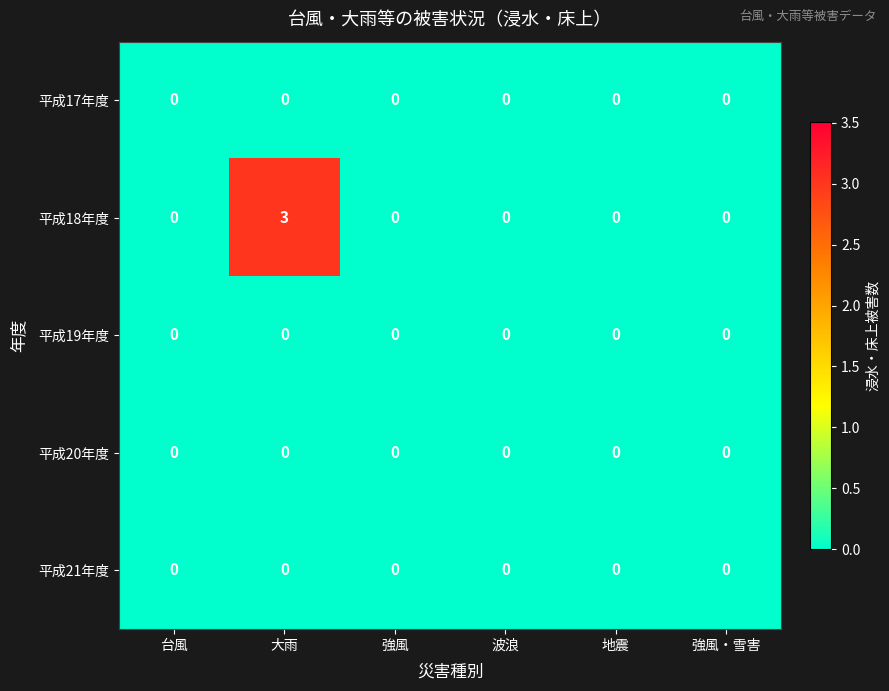

How many 平成18年度 values are between 0 and 1?

5